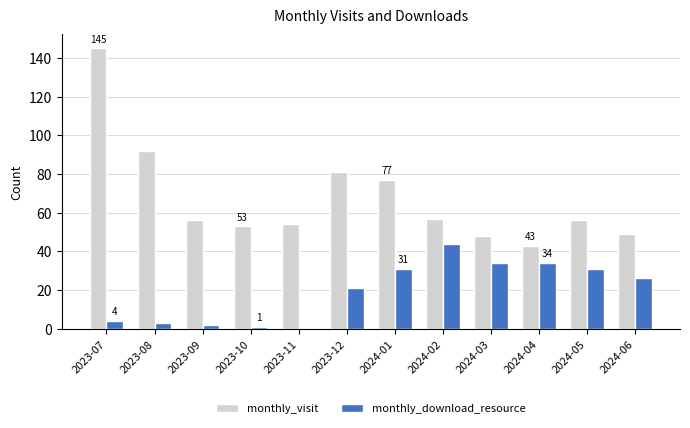

At which label is monthly_visit closest to 94?

2023-08